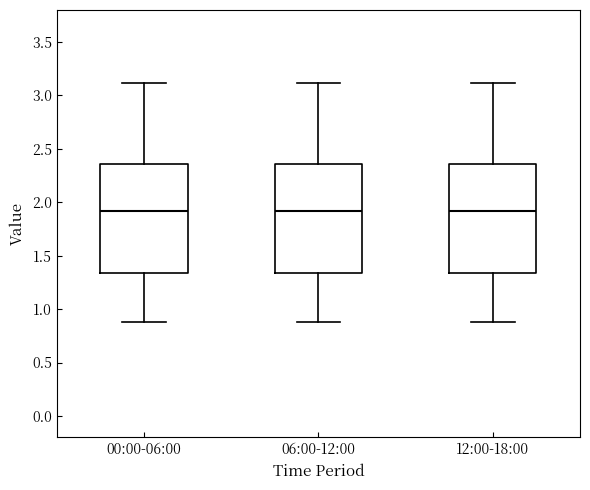

Reading left to right, transcribe this box plot: for each box, give where its median line is, the range the box spans, and where its two whiskers end, as read against the y-axis. The values are not printed on the chart, so give them approximately, as read against the axis.

00:00-06:00: median 1.90, box 1.35 to 2.35, whiskers 0.90 to 3.10
06:00-12:00: median 1.90, box 1.35 to 2.35, whiskers 0.90 to 3.10
12:00-18:00: median 1.90, box 1.35 to 2.35, whiskers 0.90 to 3.10